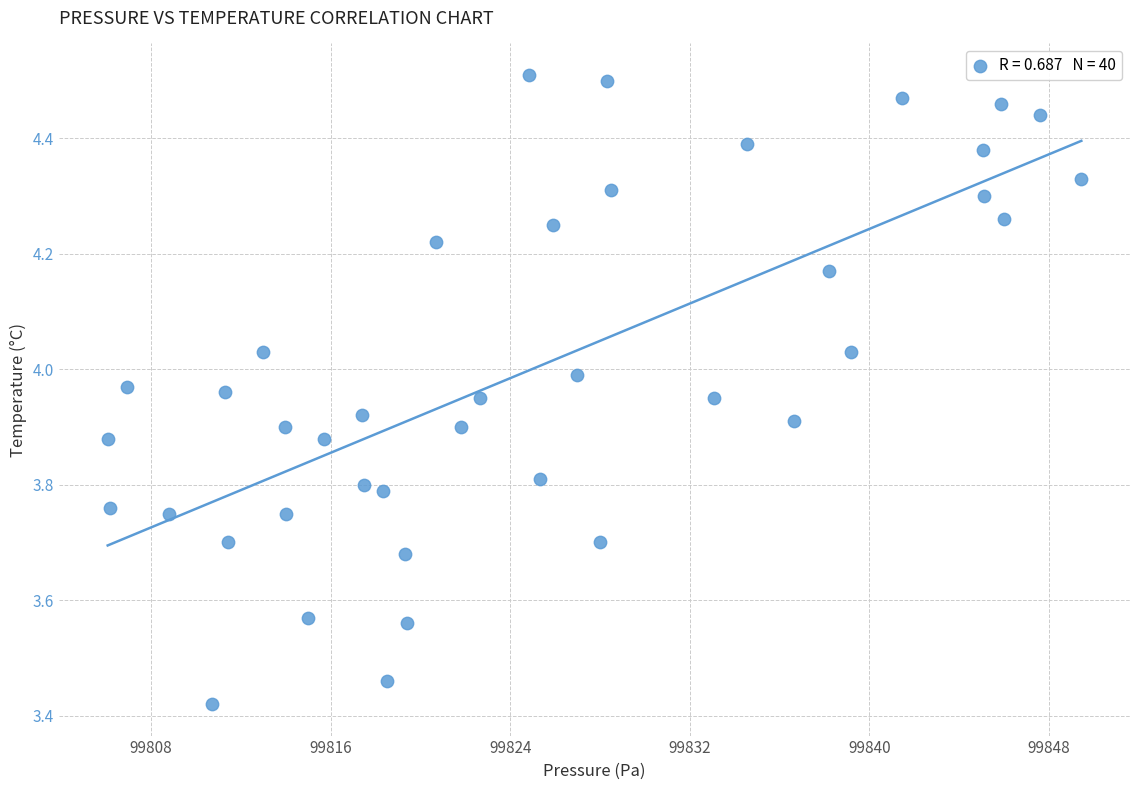

What is the range of Y values (max minus min)?

1.1